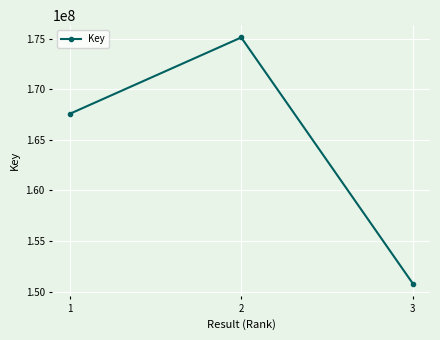

Does the chart have visible grid lines?

Yes